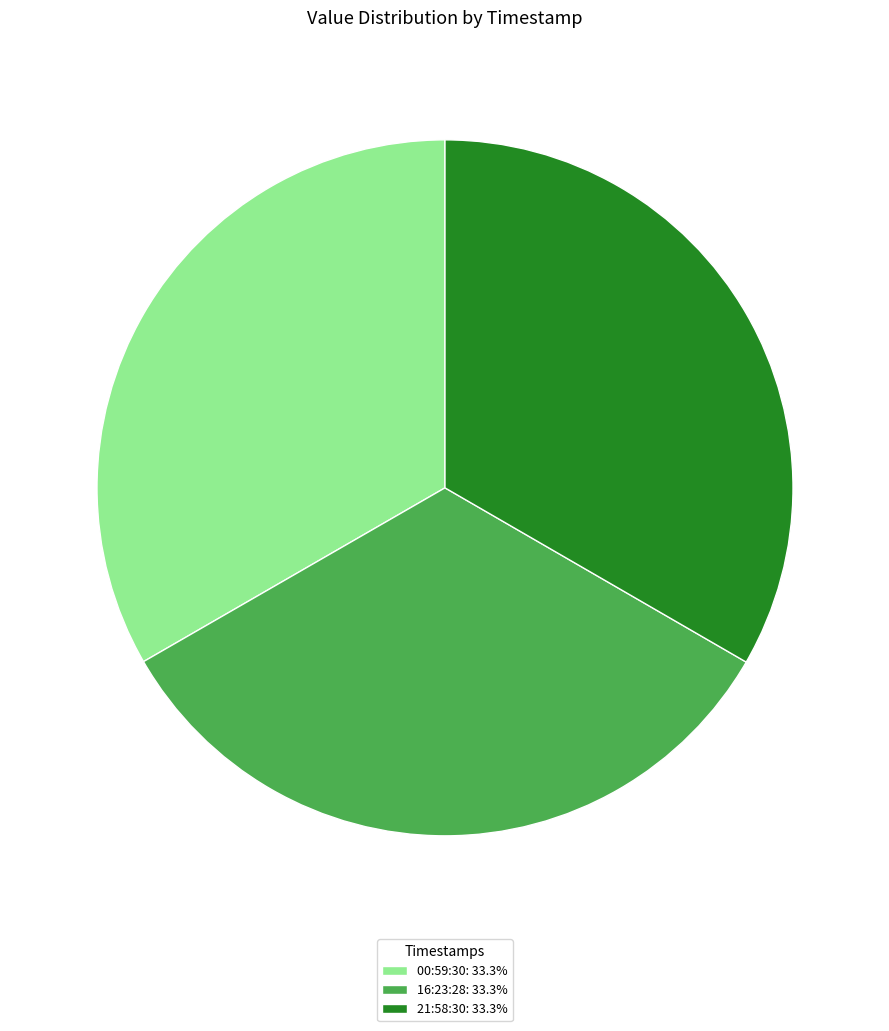

Do 16:23:28: 33.3% and 00:59:30: 33.3% together represent more than half of the pie?

Yes